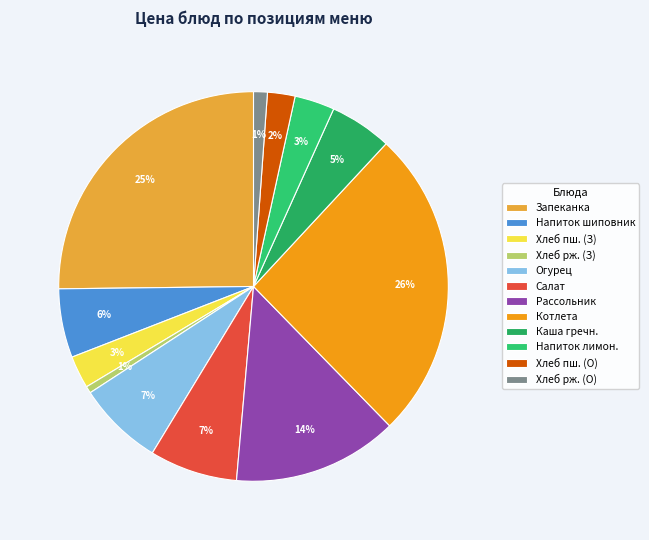

How many slices are in this pie chart?

12